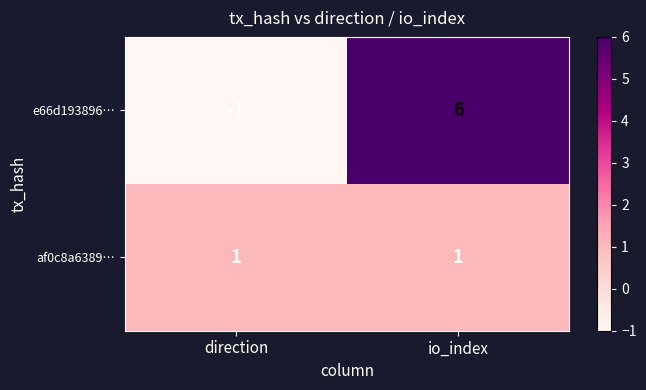

List the series in order of their overall mean, lowest first.

af0c8a6389…, e66d193896…